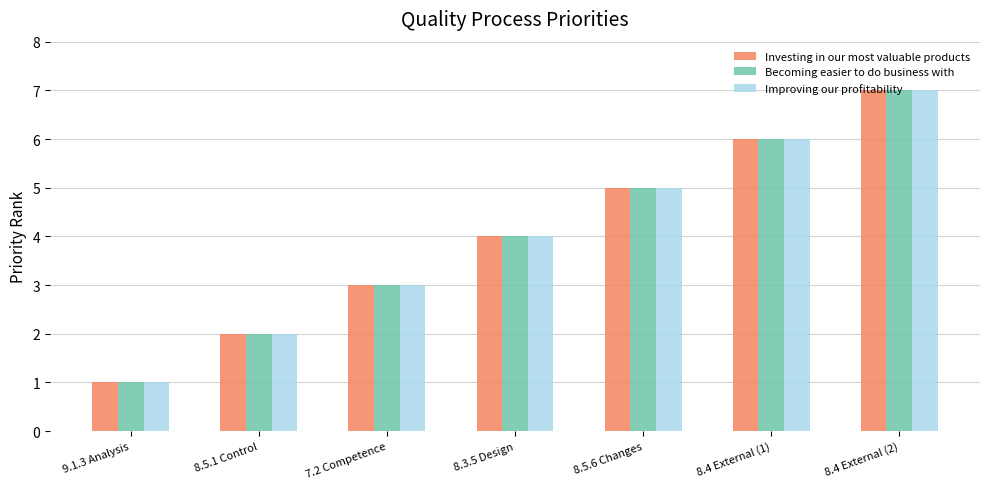

Count the number of categories in the chart.

7